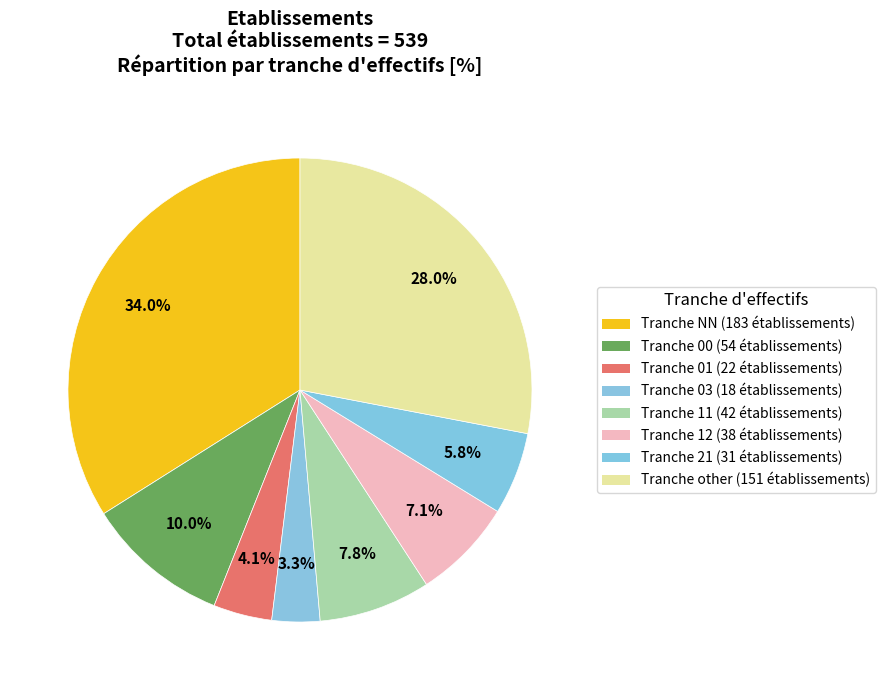

To the nearest percent, what is the difference between the largest and smallest slice percentages?

31%